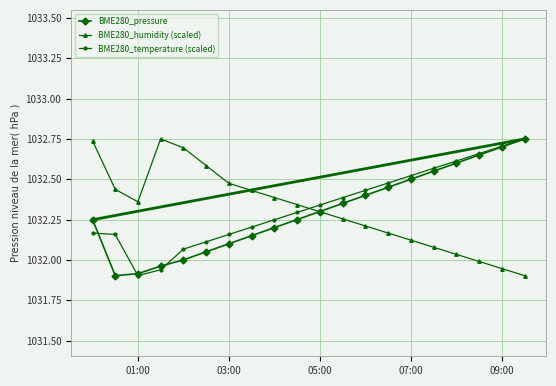

Which series ends up on top after the final intersection of BME280_temperature (scaled) and BME280_humidity (scaled)?

BME280_temperature (scaled)